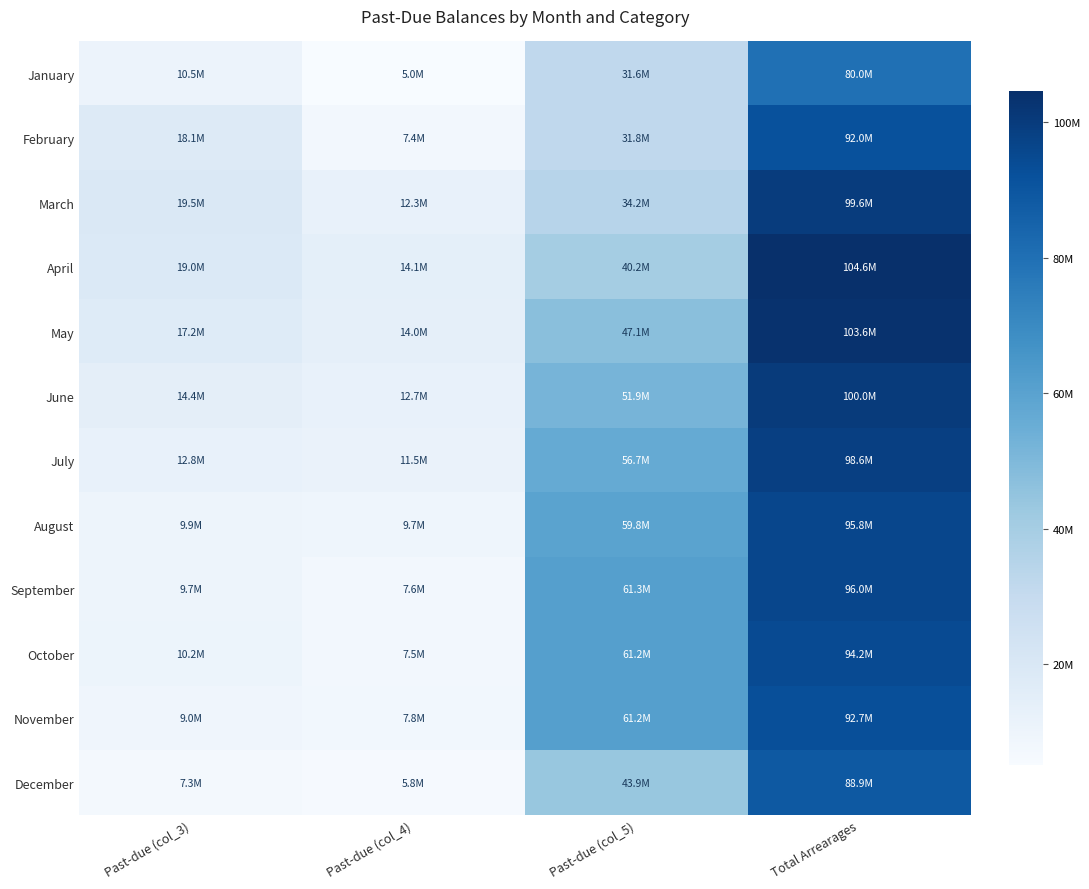

How many data points does each series have?

4